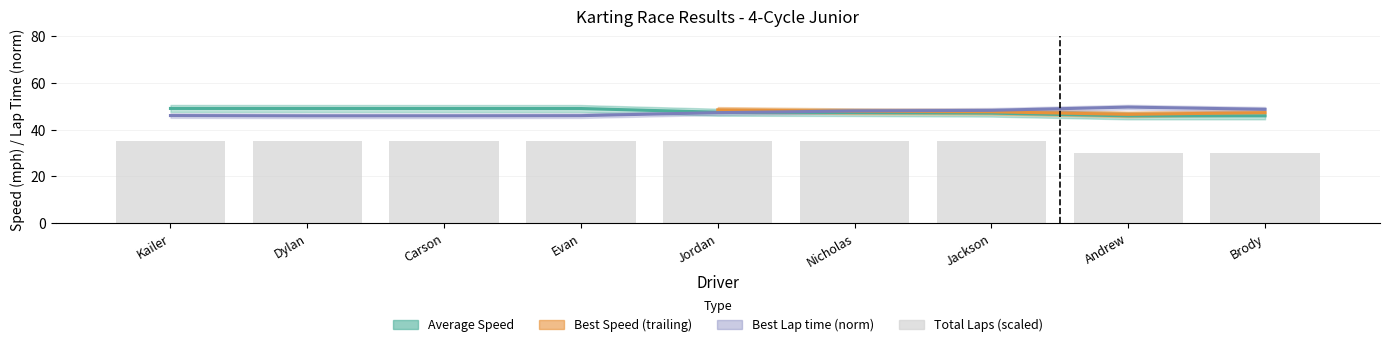

What is the difference between the second highest and minimum values in the Total Laps series?

5.0